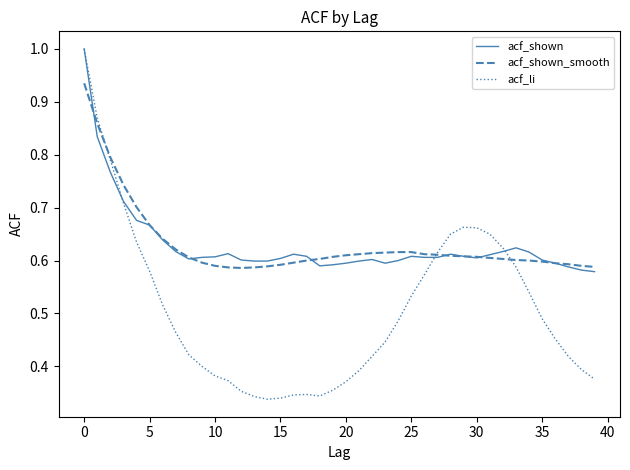

What is the greatest value displayed?

1.0